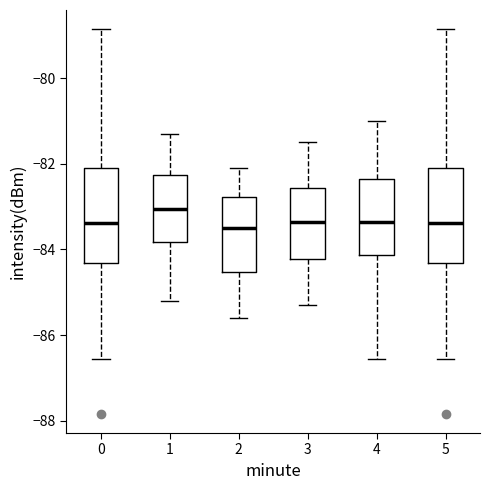

Reading left to right, transcribe this box plot: for each box, give where its median line is, the range the box spans, and where its two whiskers end, as read against the y-axis. The values are not printed on the chart, so give them approximately, as read against the axis.

0: median -83.4, box -84.4 to -82.2, whiskers -86.6 to -78.8
1: median -83.0, box -83.8 to -82.2, whiskers -85.2 to -81.2
2: median -83.4, box -84.6 to -82.8, whiskers -85.6 to -82.0
3: median -83.4, box -84.2 to -82.6, whiskers -85.2 to -81.4
4: median -83.4, box -84.2 to -82.4, whiskers -86.6 to -81.0
5: median -83.4, box -84.4 to -82.2, whiskers -86.6 to -78.8